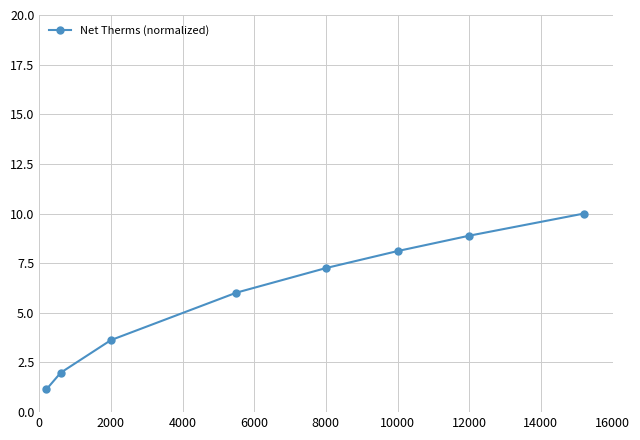

True or false: the data has more than 2 interior local peaks.

False